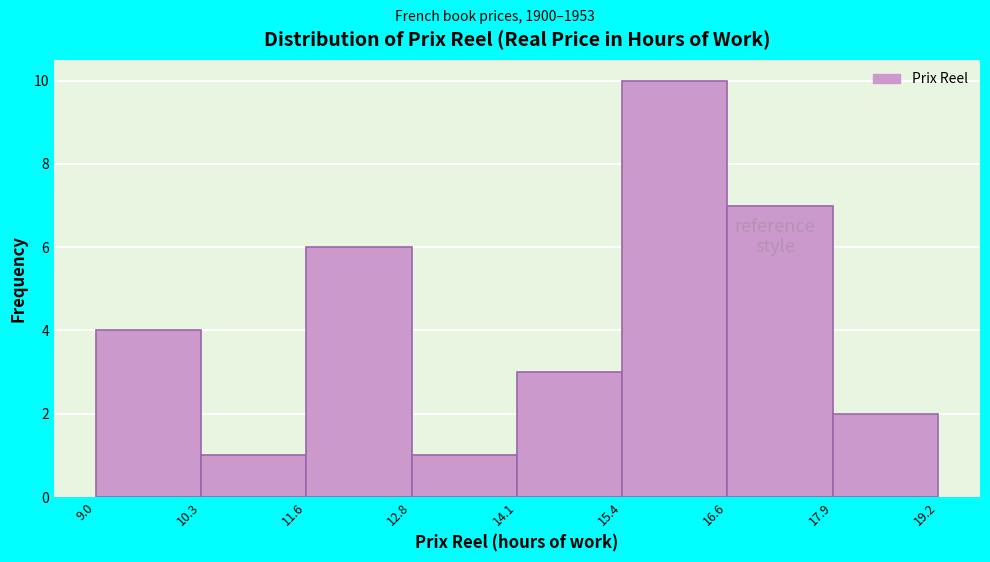

Reading left to right, list every bar in this chart as the range it spans on the x-axis followed by its height. The values are not printed on the chart, so give them approximately, as read against the axis.

9.0 to 10.3: 4
10.3 to 11.6: 1
11.6 to 12.8: 6
12.8 to 14.1: 1
14.1 to 15.4: 3
15.4 to 16.6: 10
16.6 to 17.9: 7
17.9 to 19.2: 2